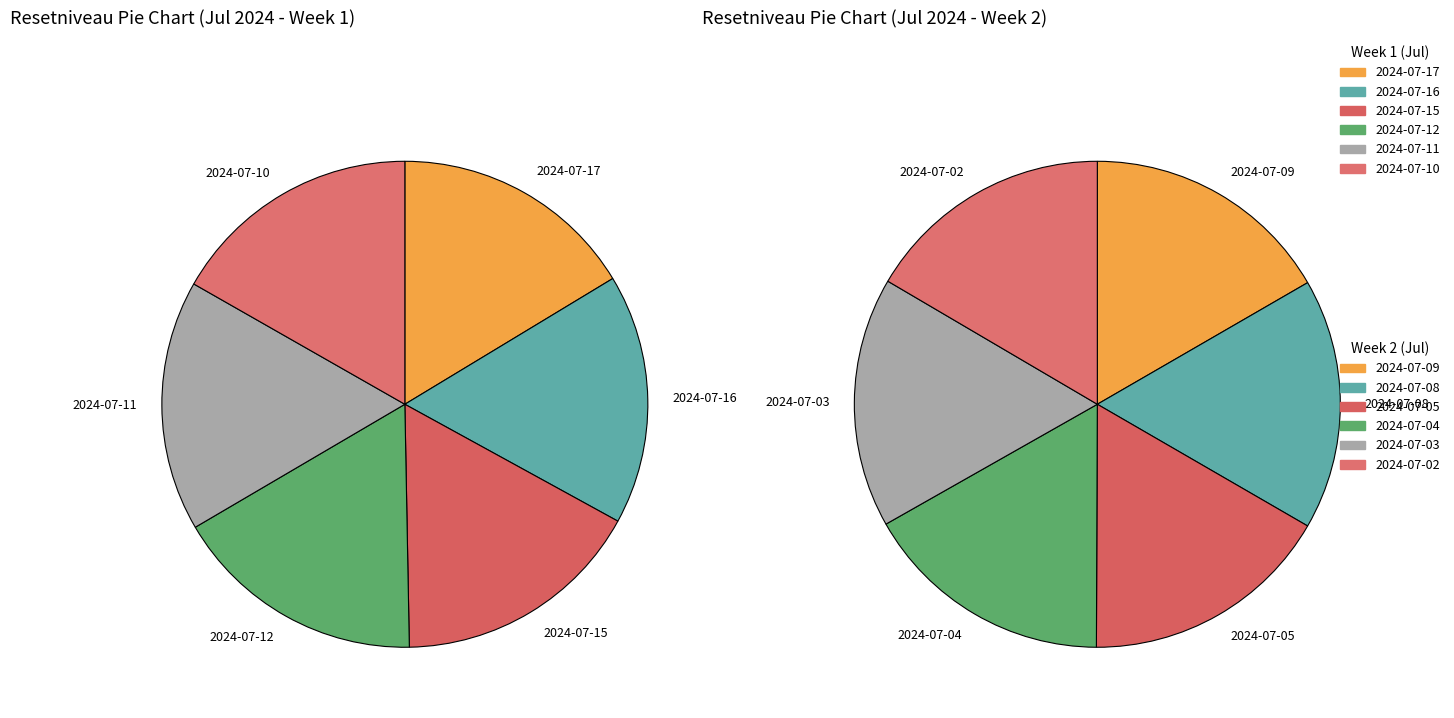

Which slice is the largest?

2024-07-12